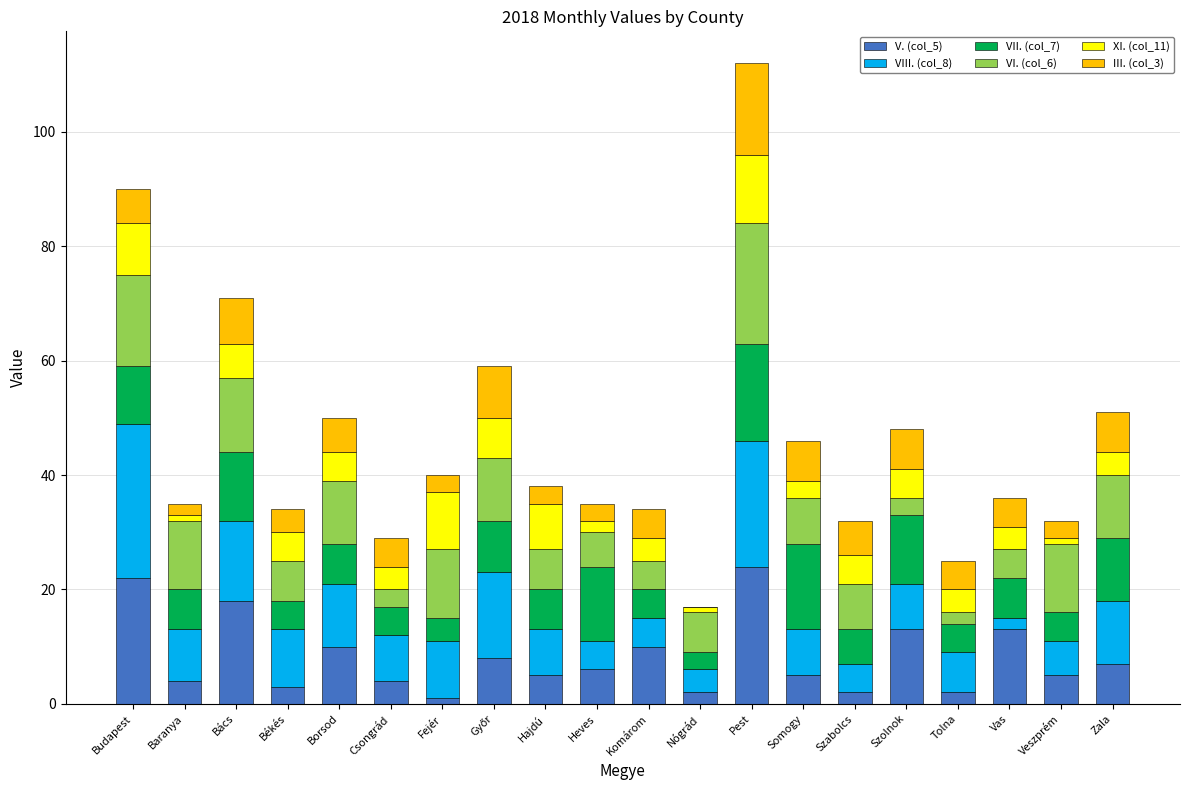

Is it true that V. (col_5) equals 10 at Heves?

False